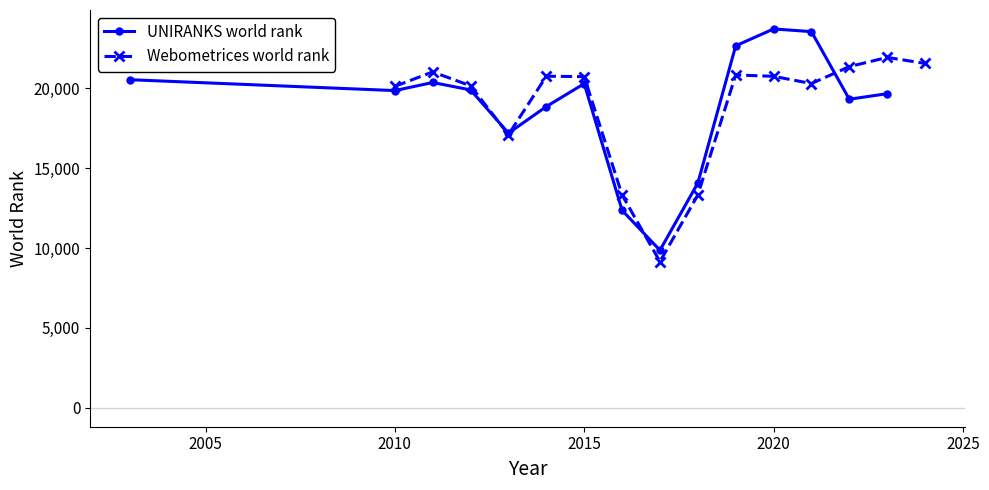

What is the highest value of the UNIRANKS world rank series?

23720